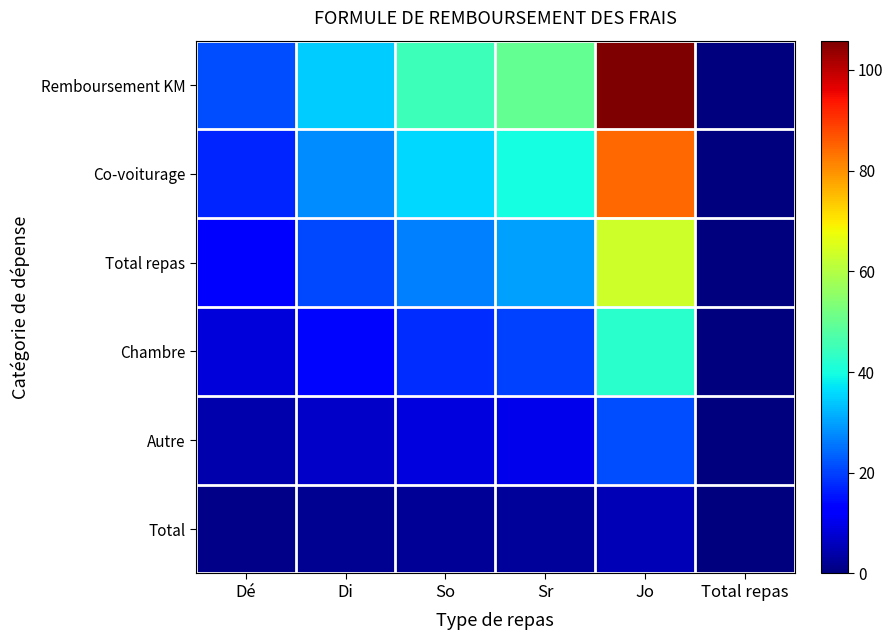

Which series has the largest range (max minus min)?

Remboursement KM